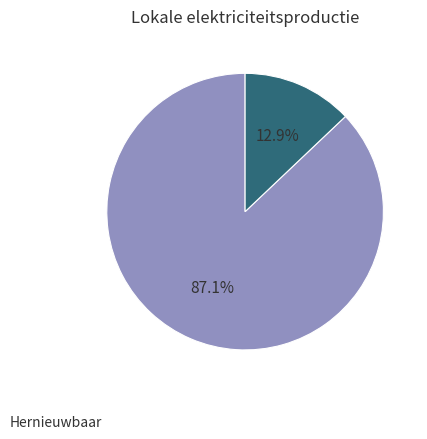

How many slices are in this pie chart?

2